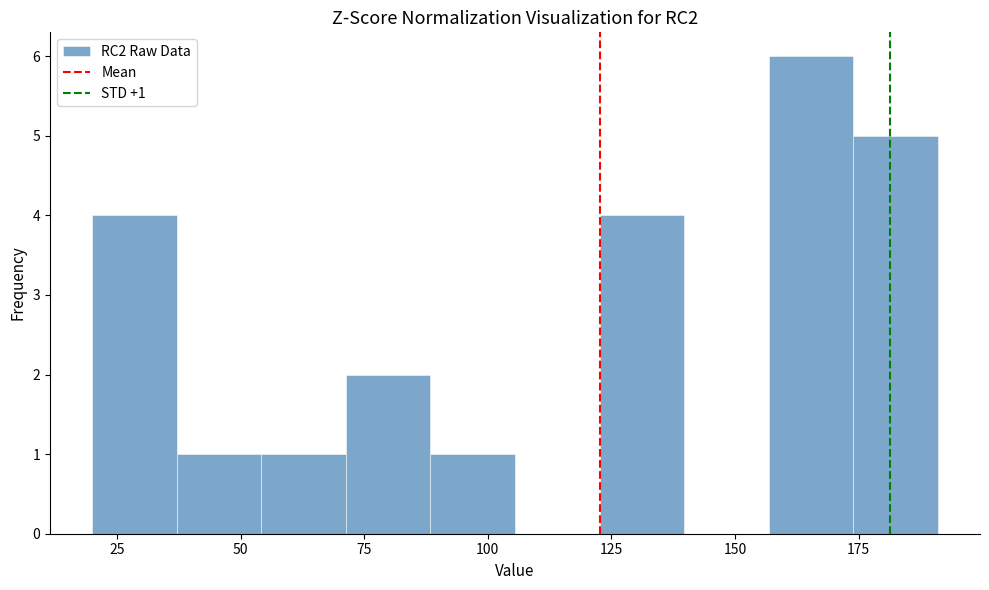

Around what value on the x-axis is the tallest bar? Give the approximate position of its centre, as read against the axis.

165